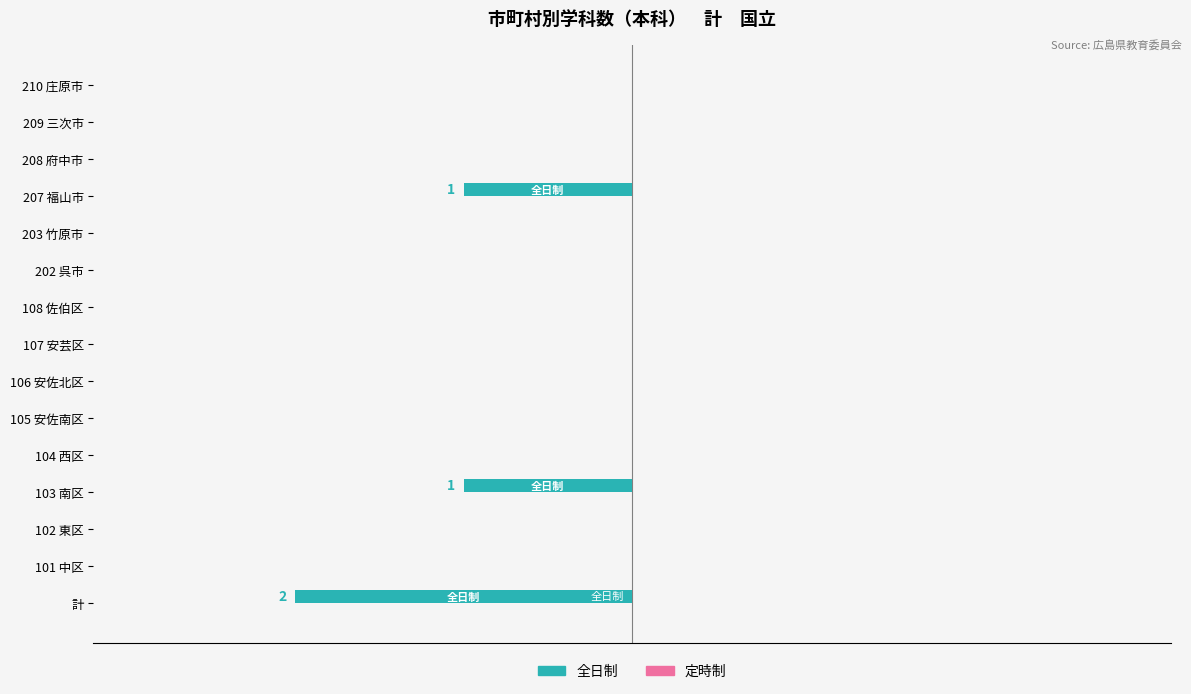

Are the bars horizontal?

Yes